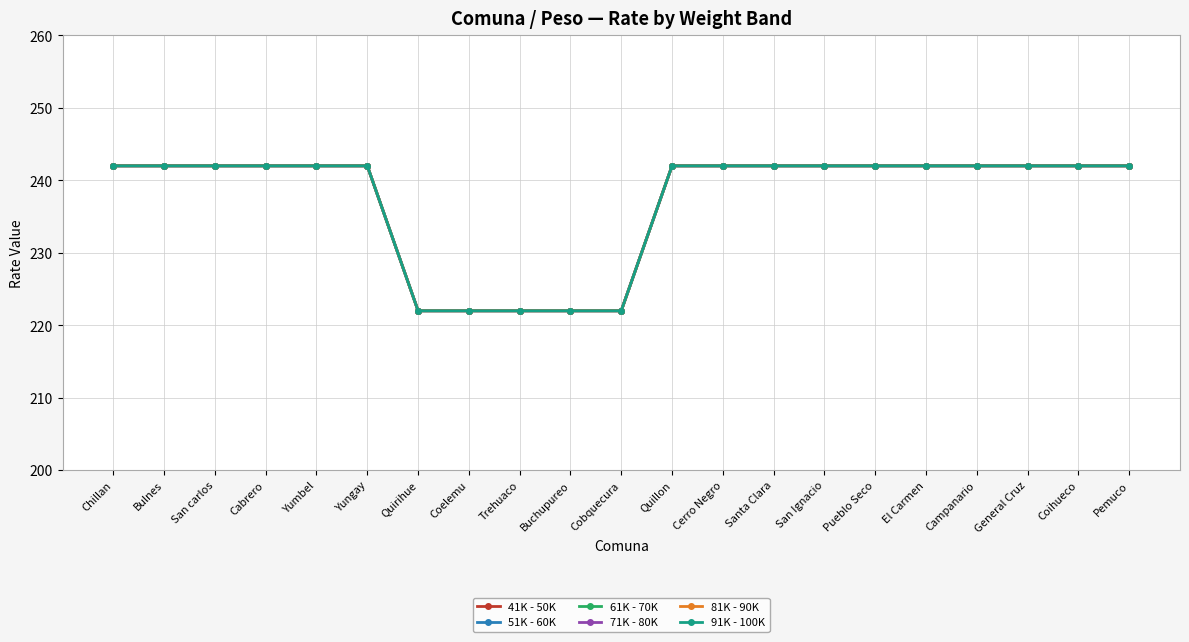

Which has a higher value, San carlos or Santa Clara?

San carlos